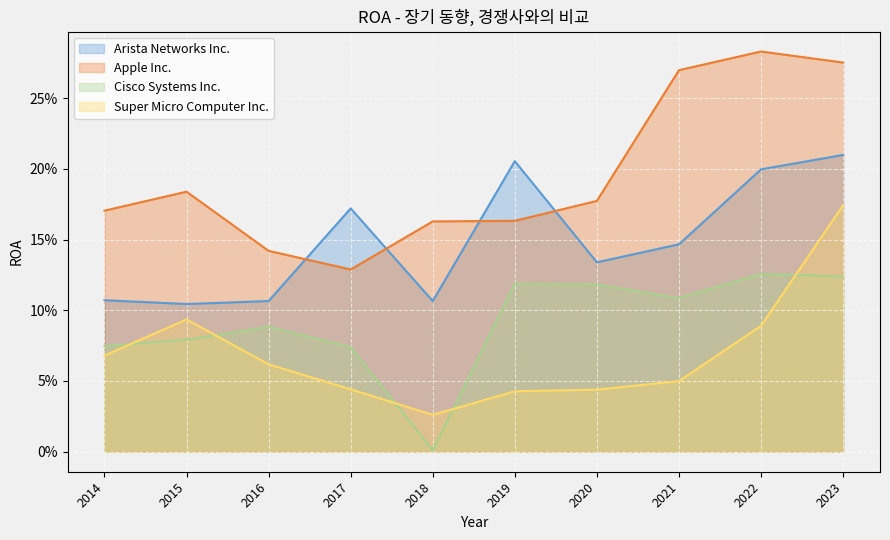

Does the chart display data point markers on the line(s)?

No